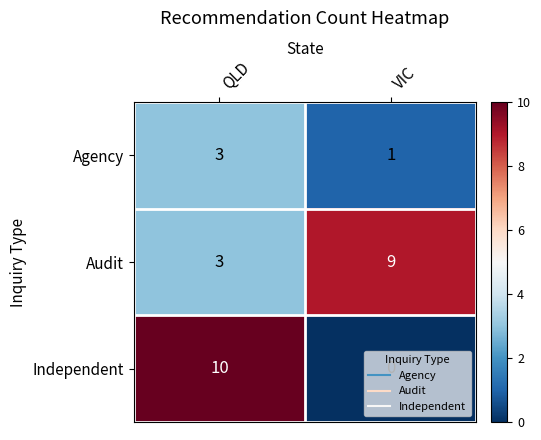

Which series has the widest spread of values?

Independent